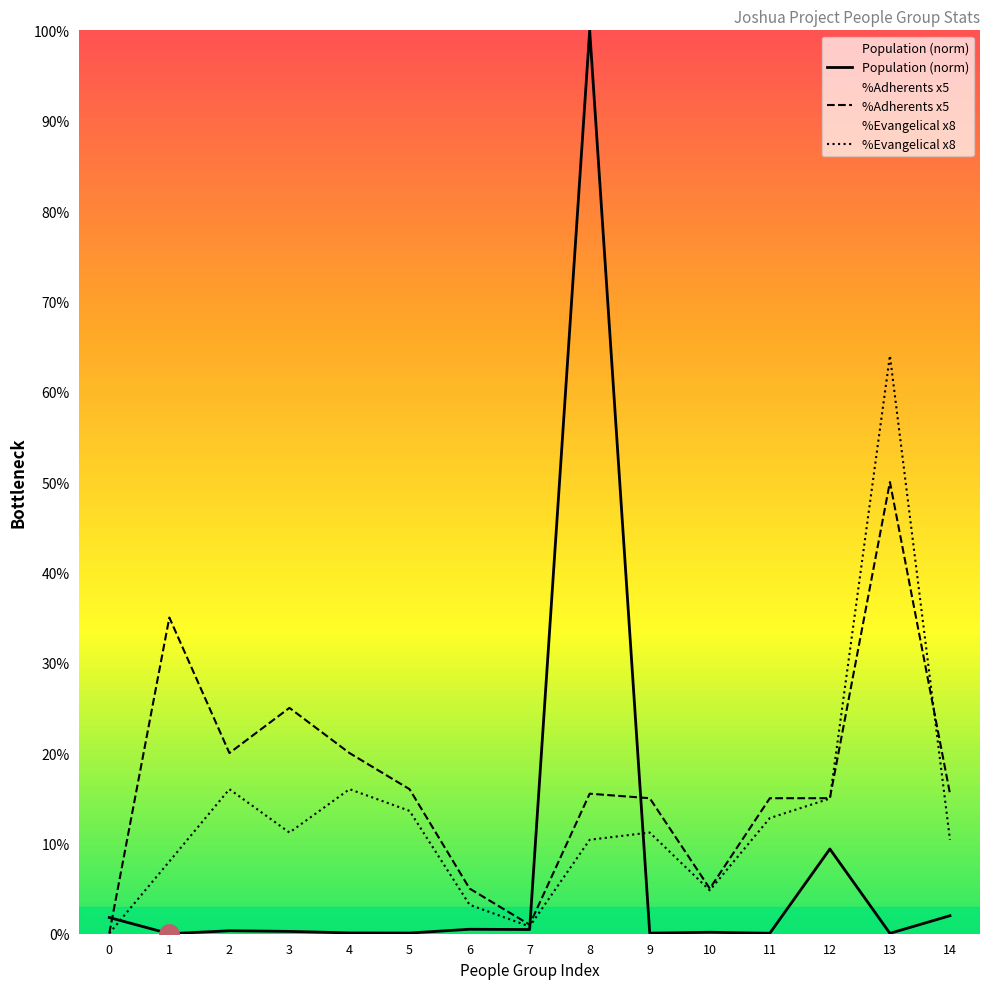

The %Adherents x5 series shows 5.0 at 6. True or false?

True